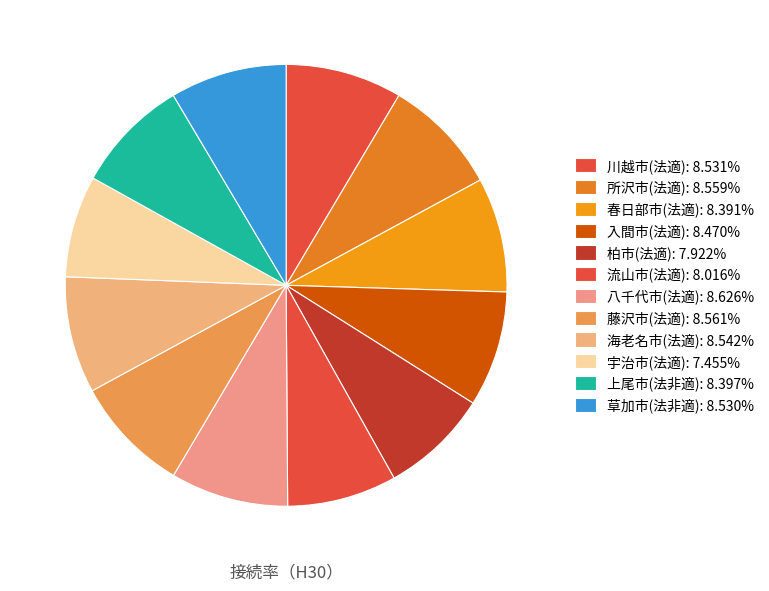

How many slices are in this pie chart?

12